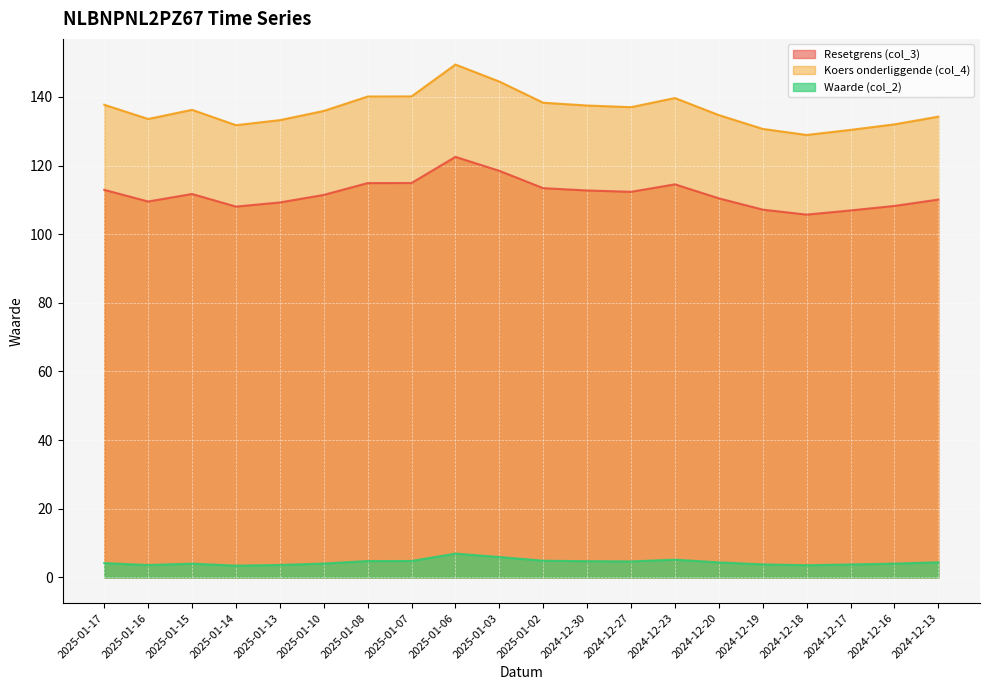

At which label does Resetgrens (col_3) reach its peak?

2025-01-06